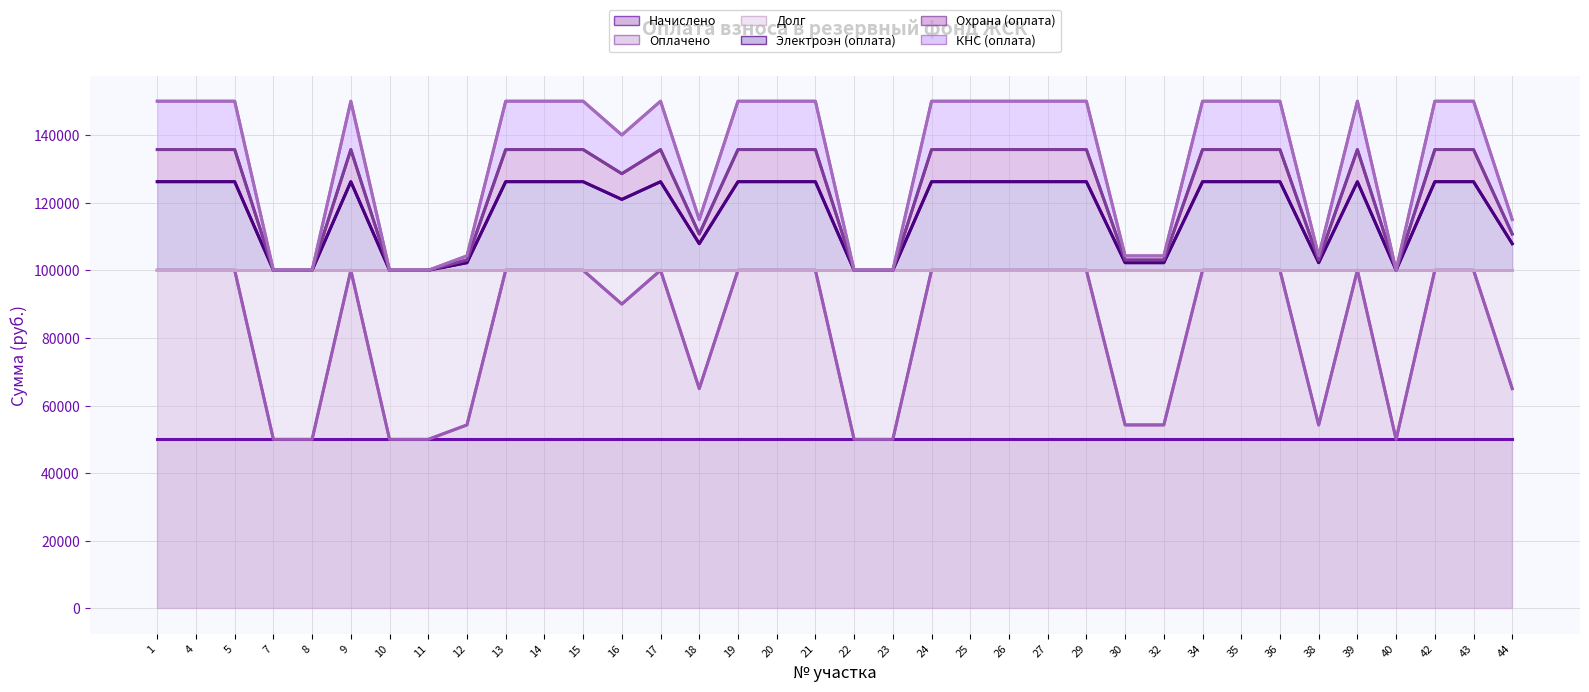

True or false: КНС (оплата) and Электроэн (оплата) cross at least once.

False